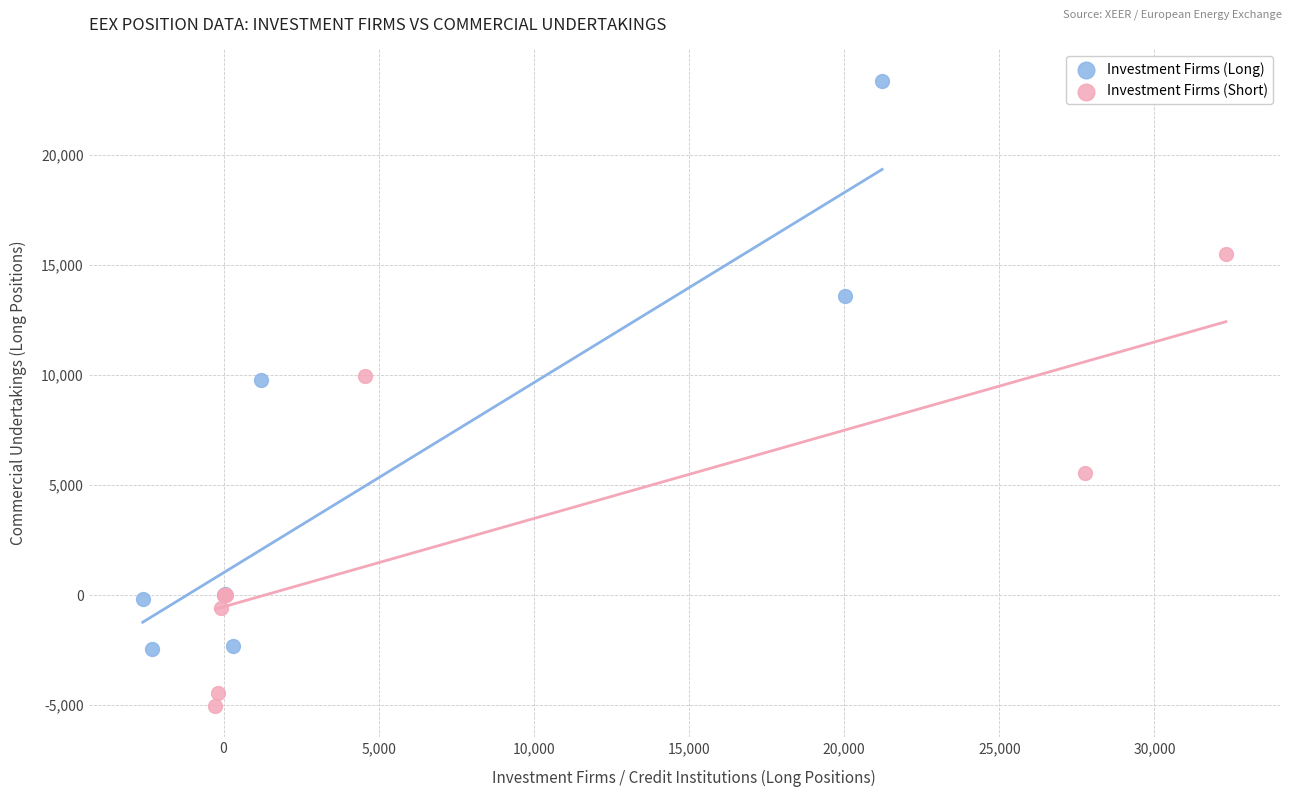

Which series has the widest spread of Y values?

Investment Firms (Long)